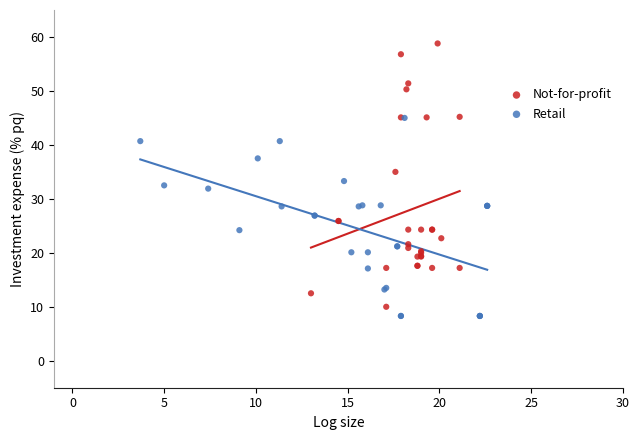

Which series reaches the maximum Y coordinate?

Not-for-profit